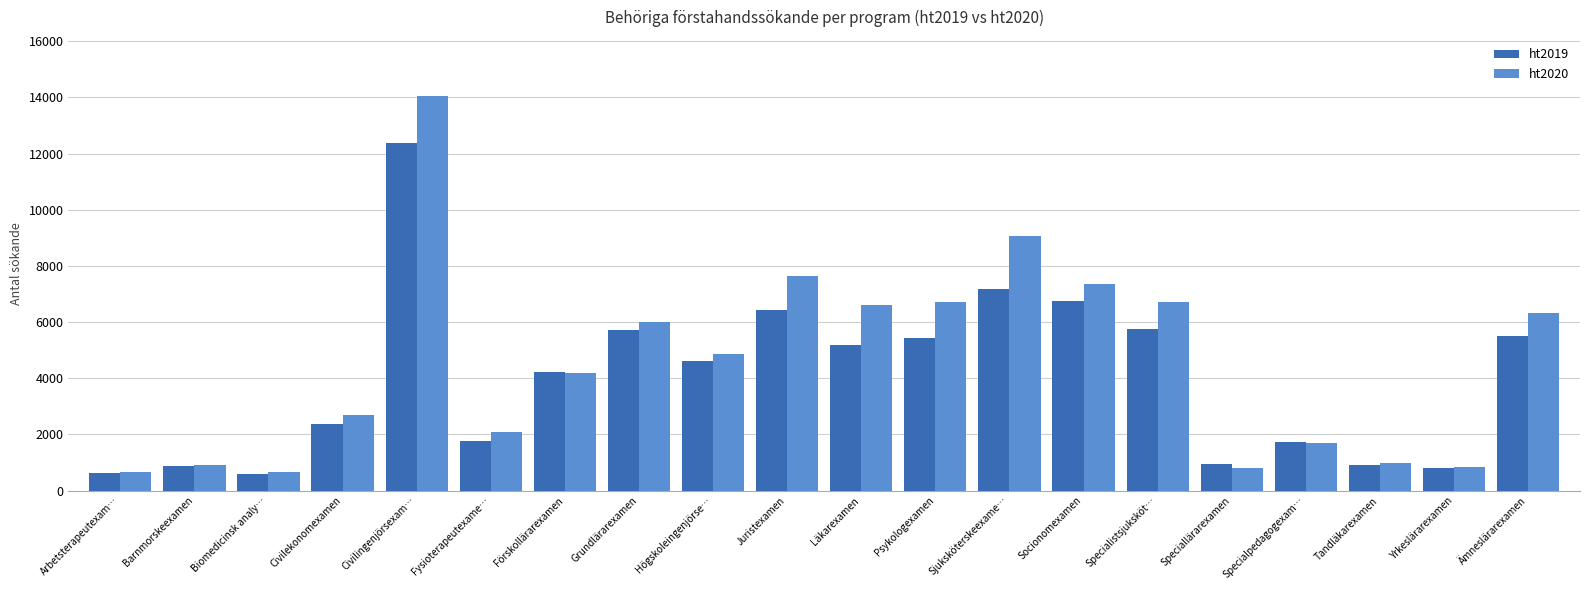

What is the difference between the highest and lowest values at Juristexamen?

1220